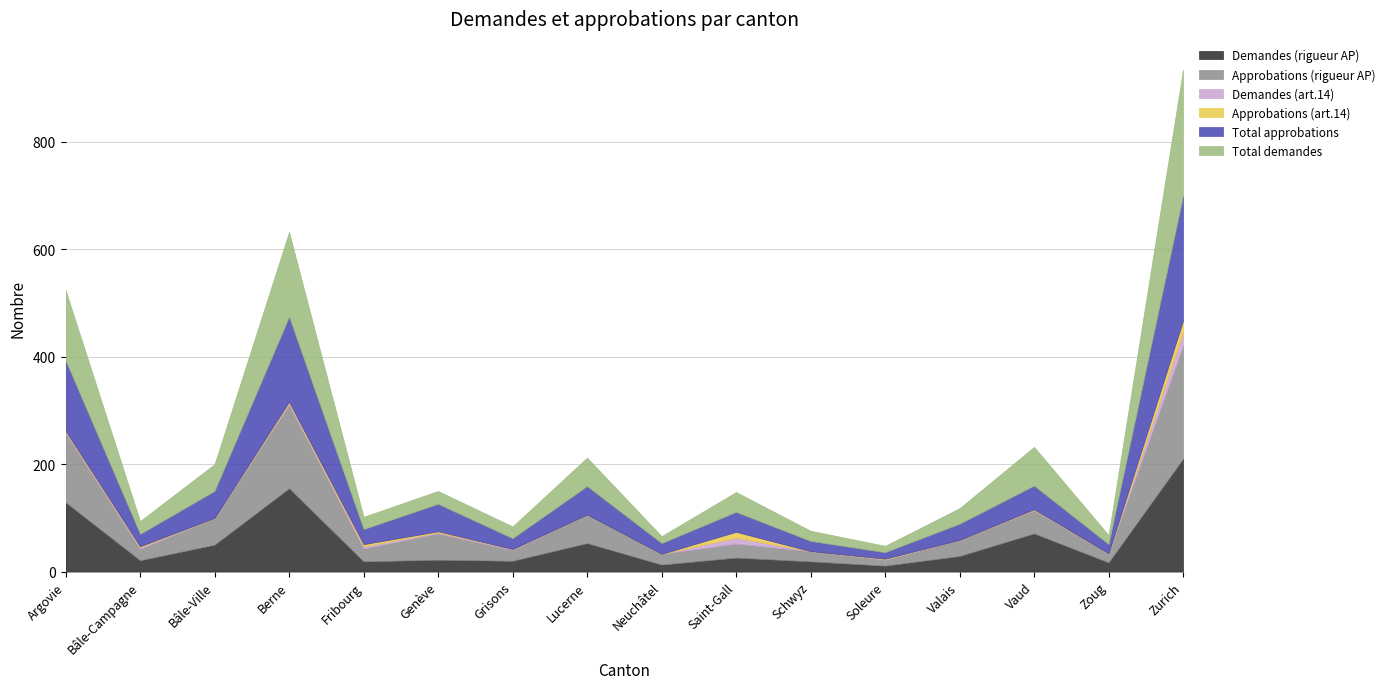

Read the Demandes (rigueur AP) value at Schwyz.

19